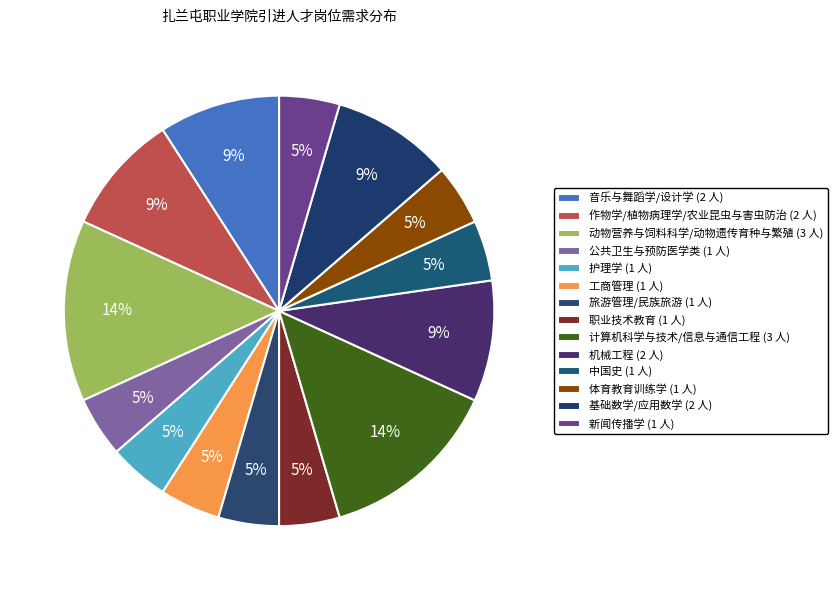

Is there a majority slice in this chart?

No